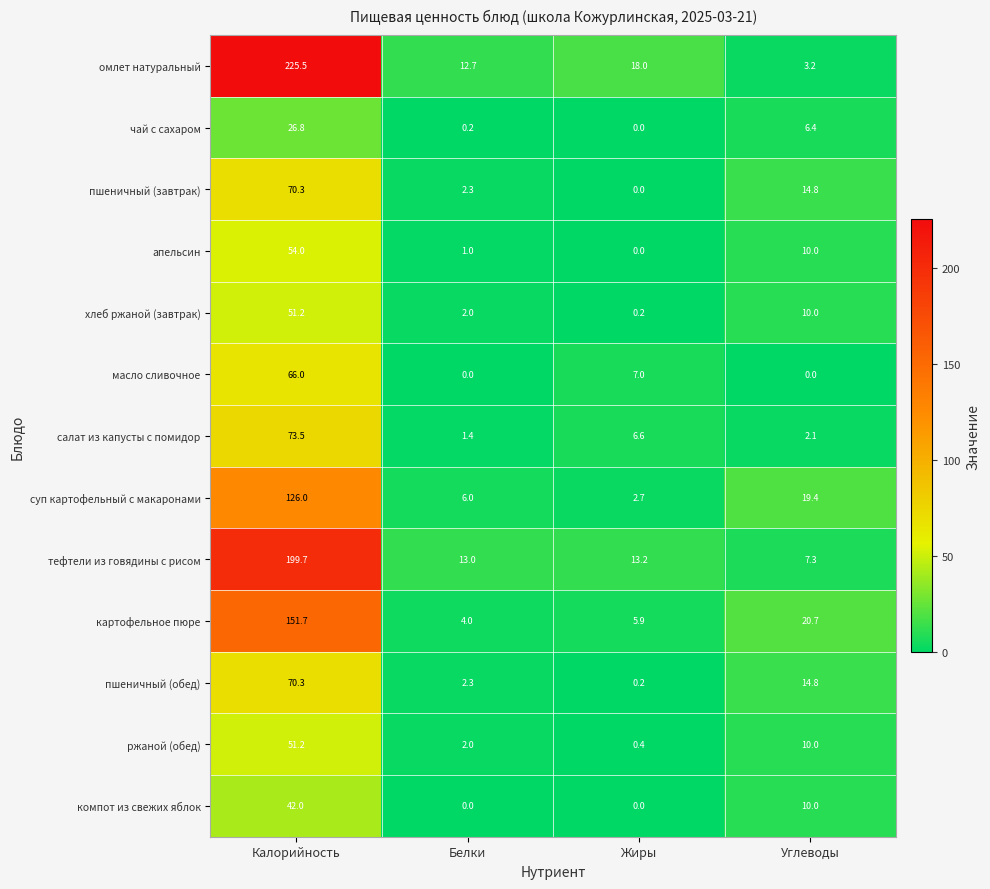

Which series has the largest total across all categories?

омлет натуральный